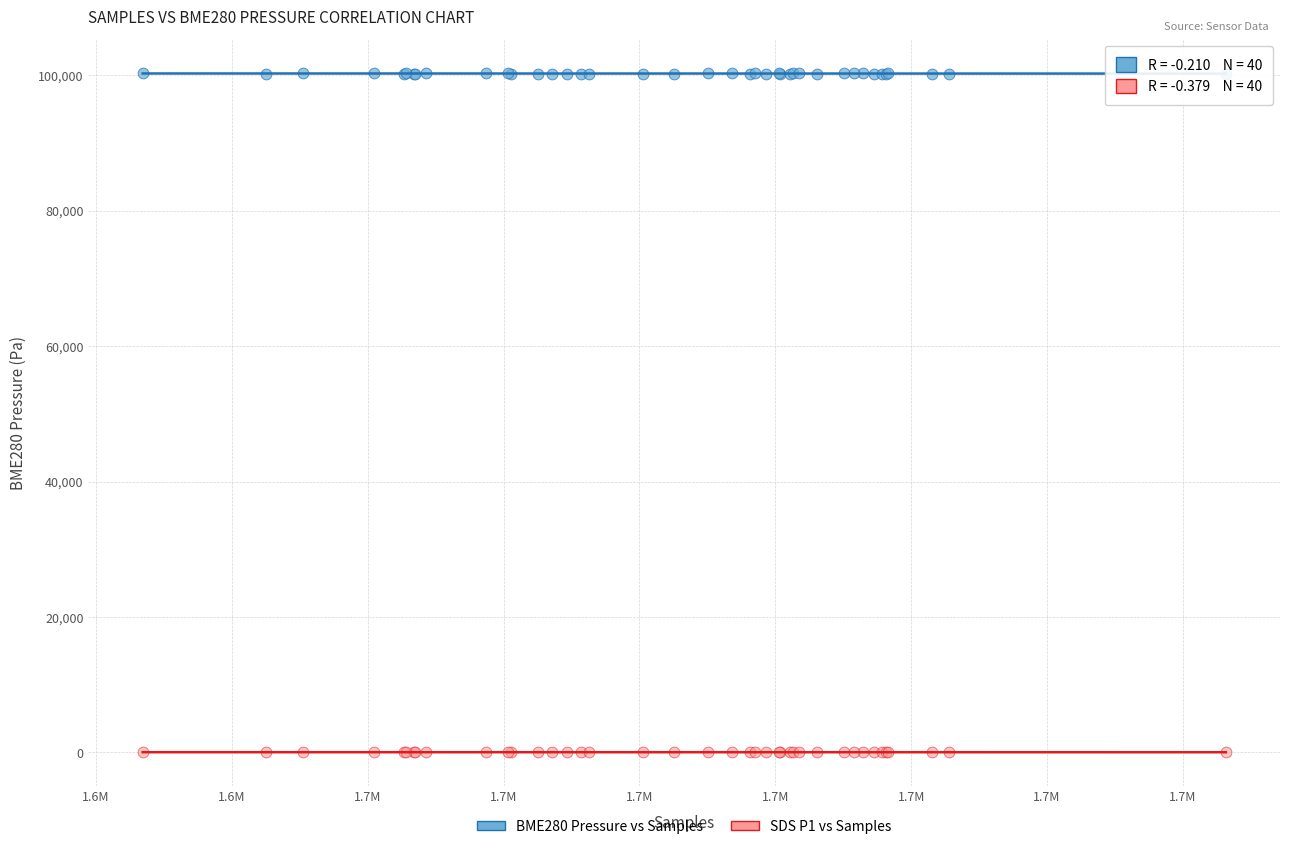

Which series reaches the minimum Y coordinate?

SDS P1 vs Samples